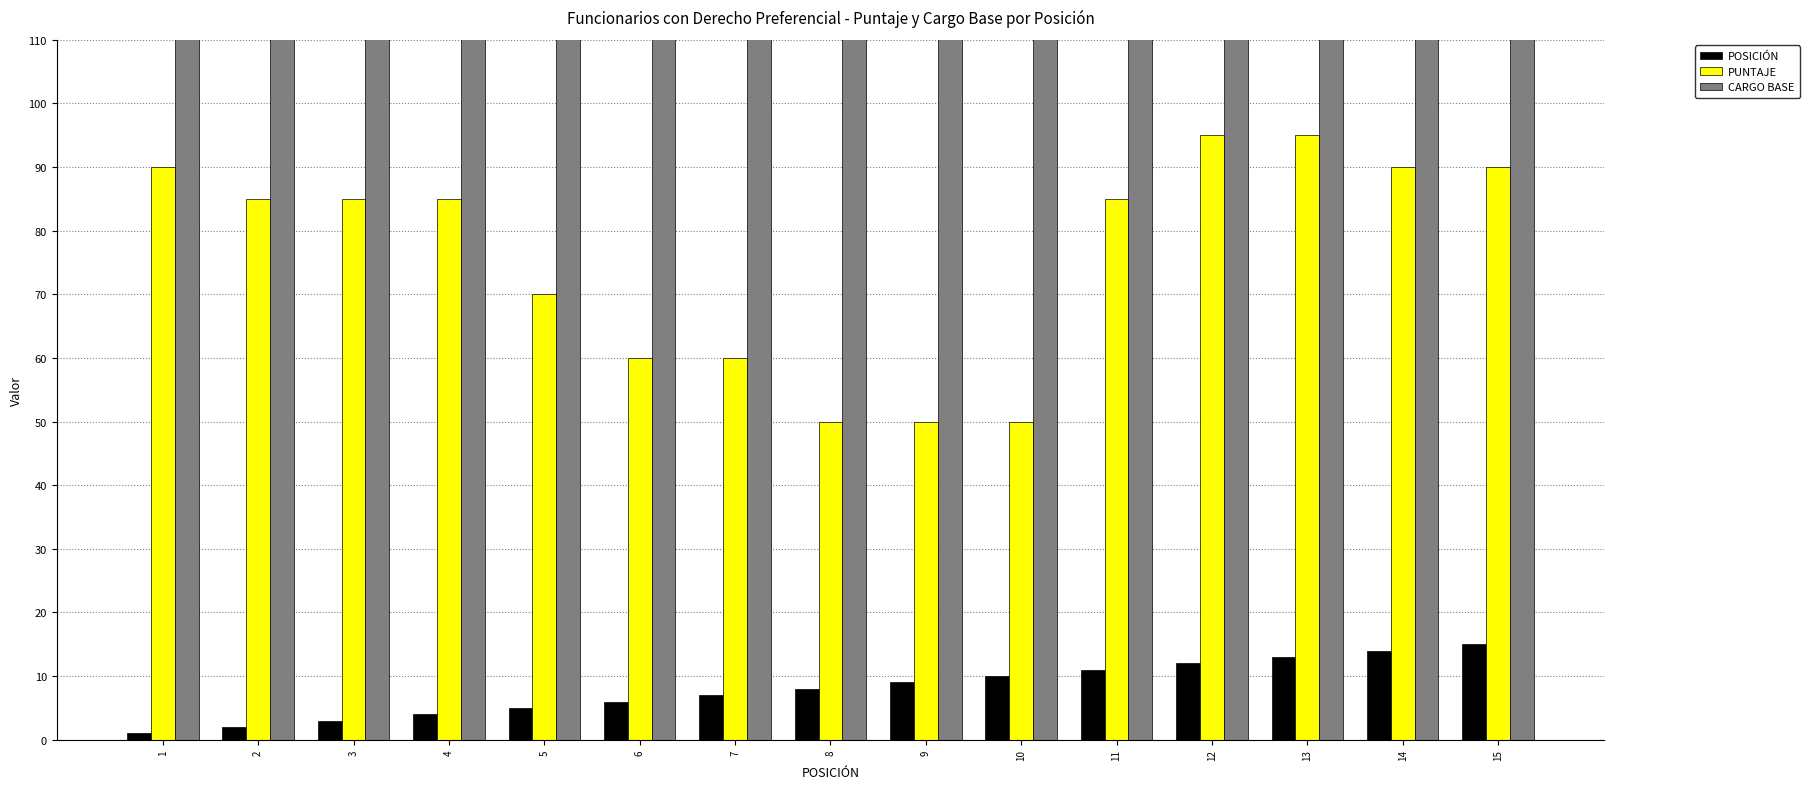

The CARGO BASE series shows 425 at 4. True or false?

True